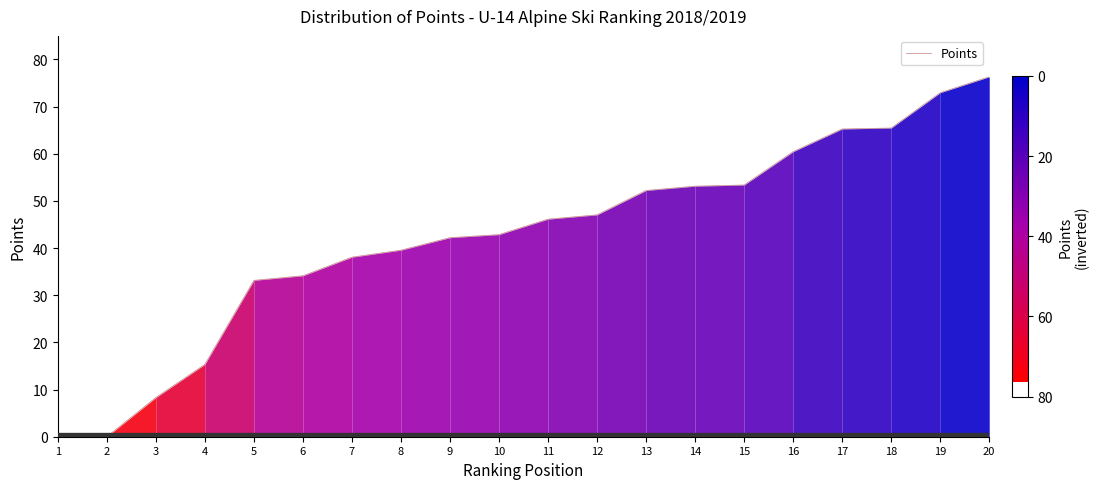

At which label is the value closest to 38?

7